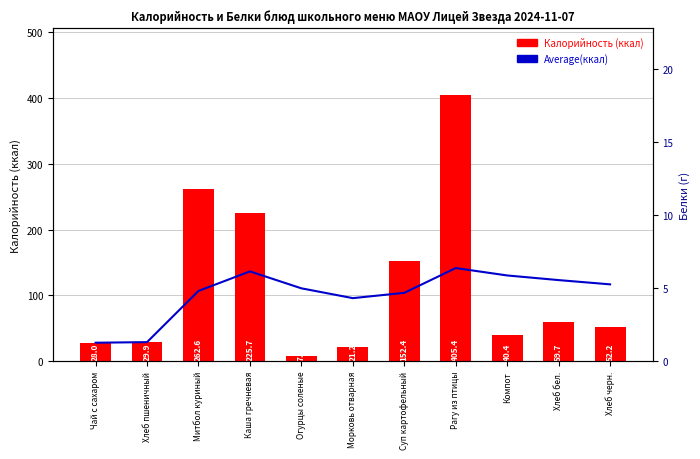

What position from the left is Хлеб бел.?

10